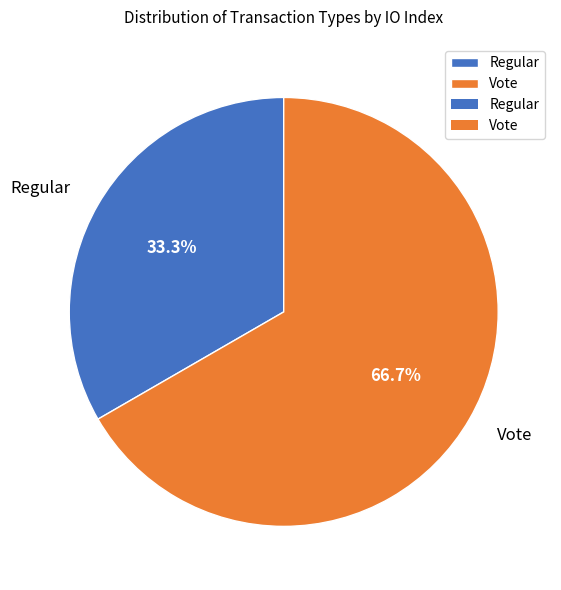

What is the smallest slice in the pie chart?

Regular